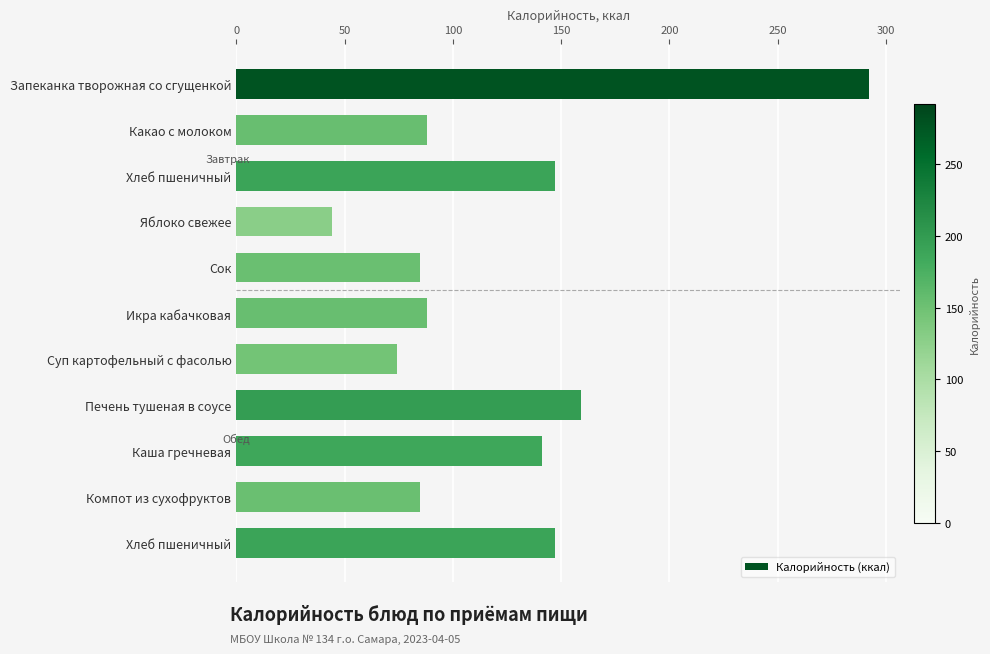

What is the minimum value shown in the chart?

44